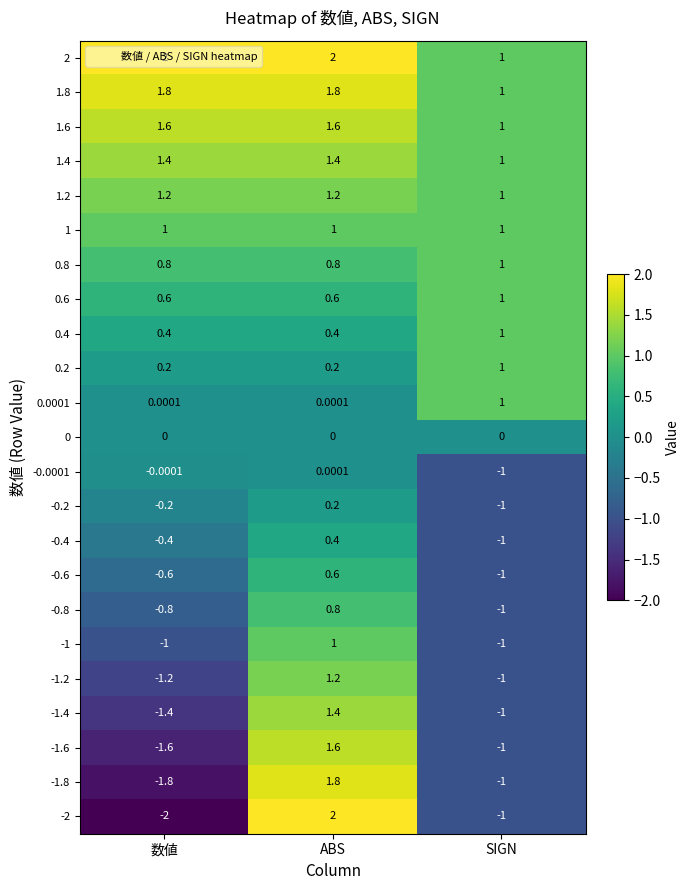

Where is -0.0001 nearest to the value 0?

数値